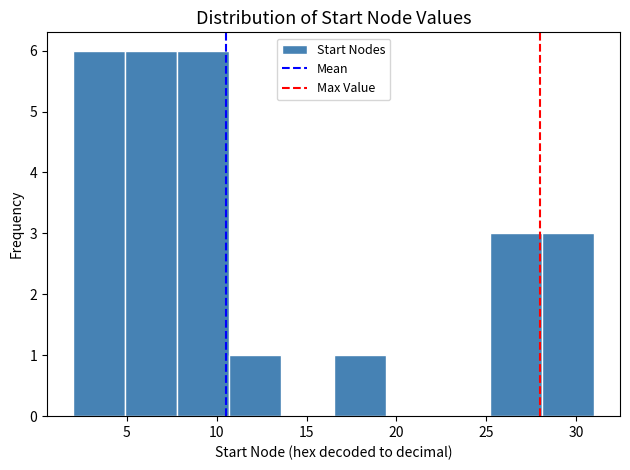

Reading left to right, transcribe this chart: for each bar, give the range it covers on the x-axis and its height. Neither the bar edges nor the heights are printed on the chart, so give them approximately, as read against the axes.

2.0 to 4.9: 6
4.9 to 7.8: 6
7.8 to 10.7: 6
10.7 to 13.6: 1
13.6 to 16.5: 0
16.5 to 19.4: 1
19.4 to 22.3: 0
22.3 to 25.2: 0
25.2 to 28.1: 3
28.1 to 31.0: 3